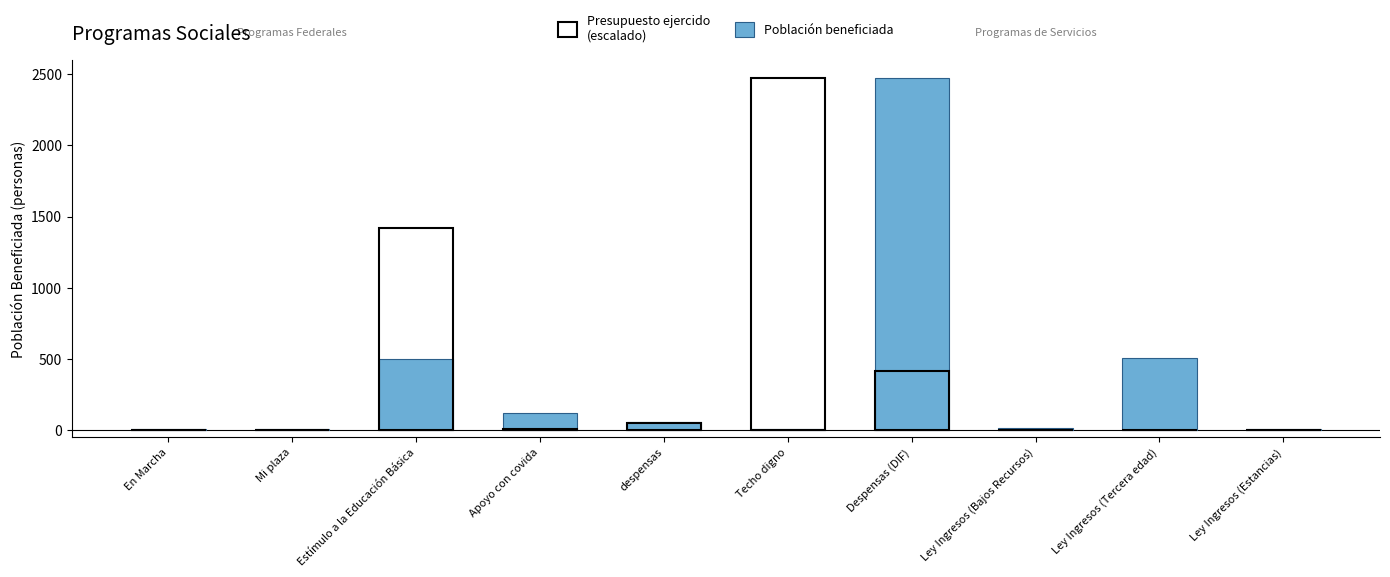

What is the maximum value for Presupuesto ejercido (escalado)?

2475.0